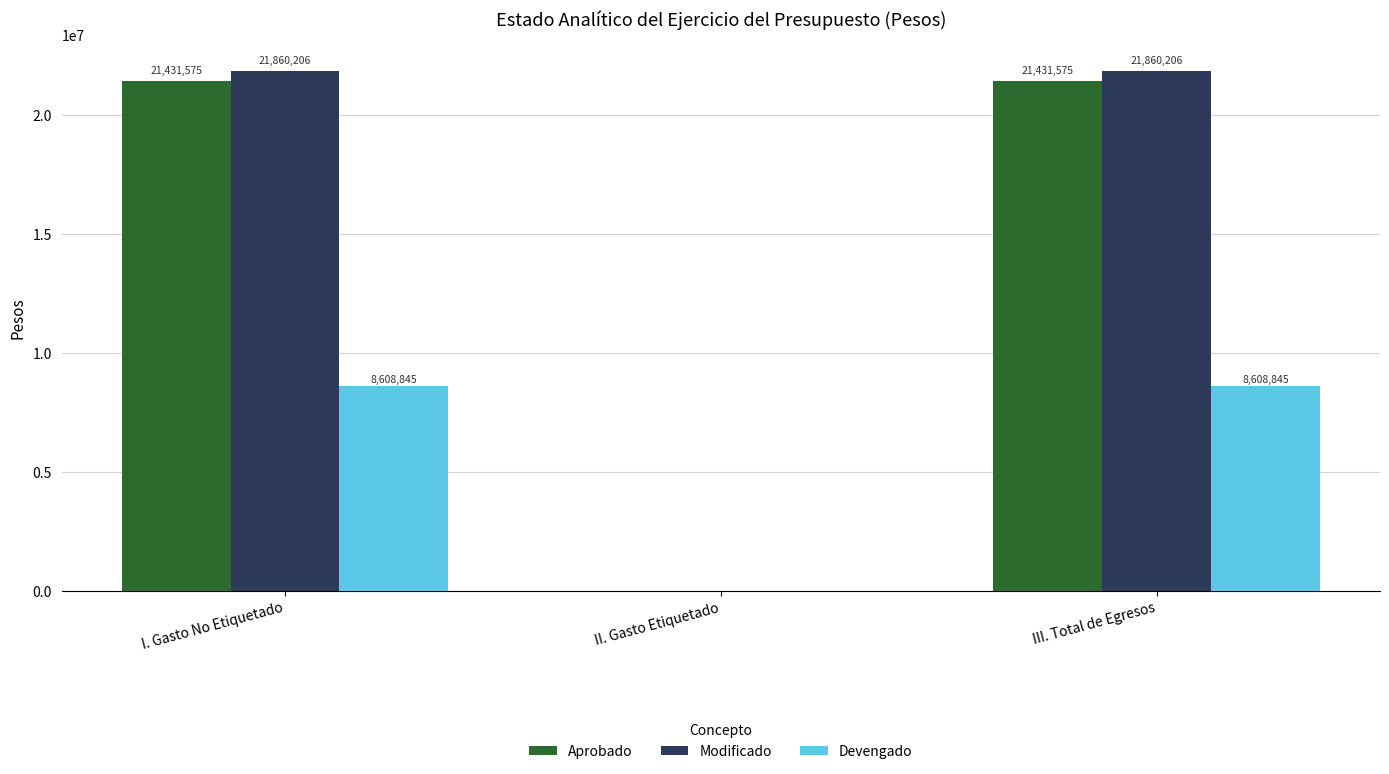

True or false: Aprobado has a value of 0.0 at II. Gasto Etiquetado.

True